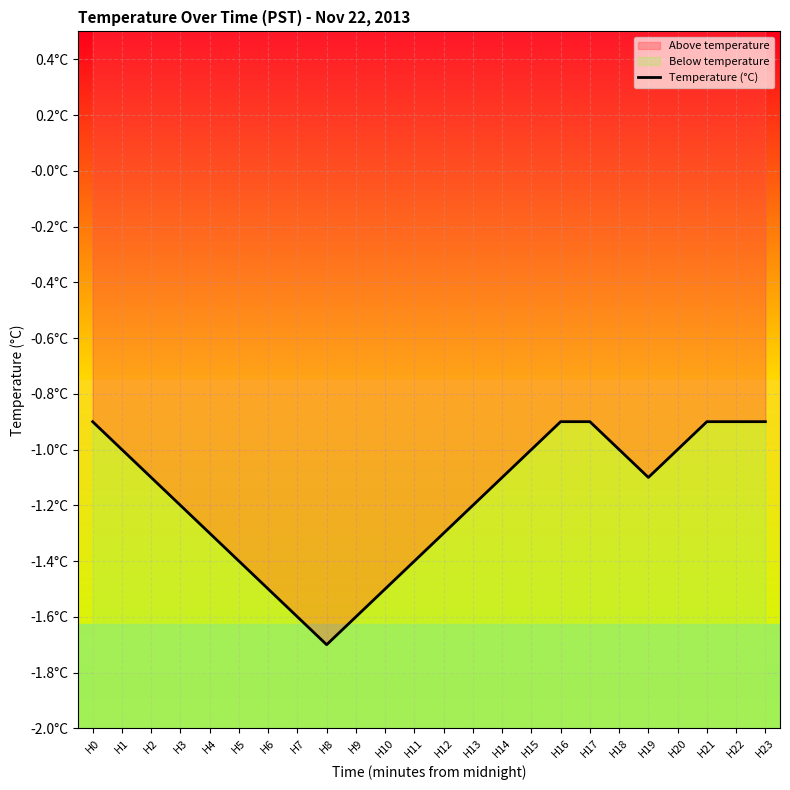

How many values are between -1 and 0?

10